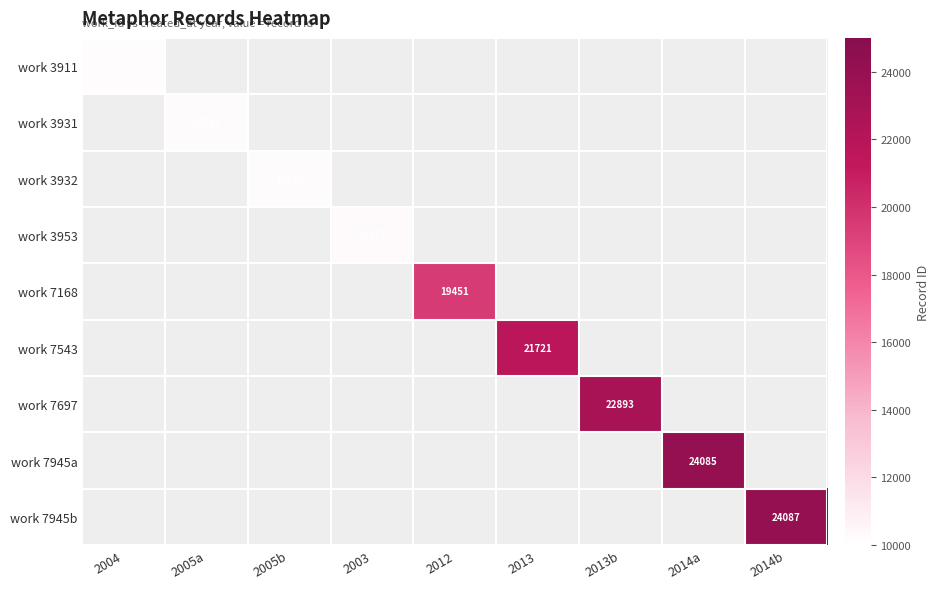

Is the value of work 7697 at 2013b greater than the value of work 3911 at 2004?

Yes